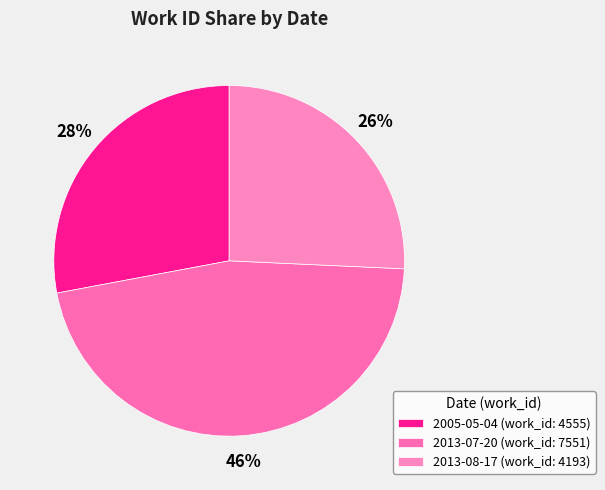

Does any single category account for the majority?

No